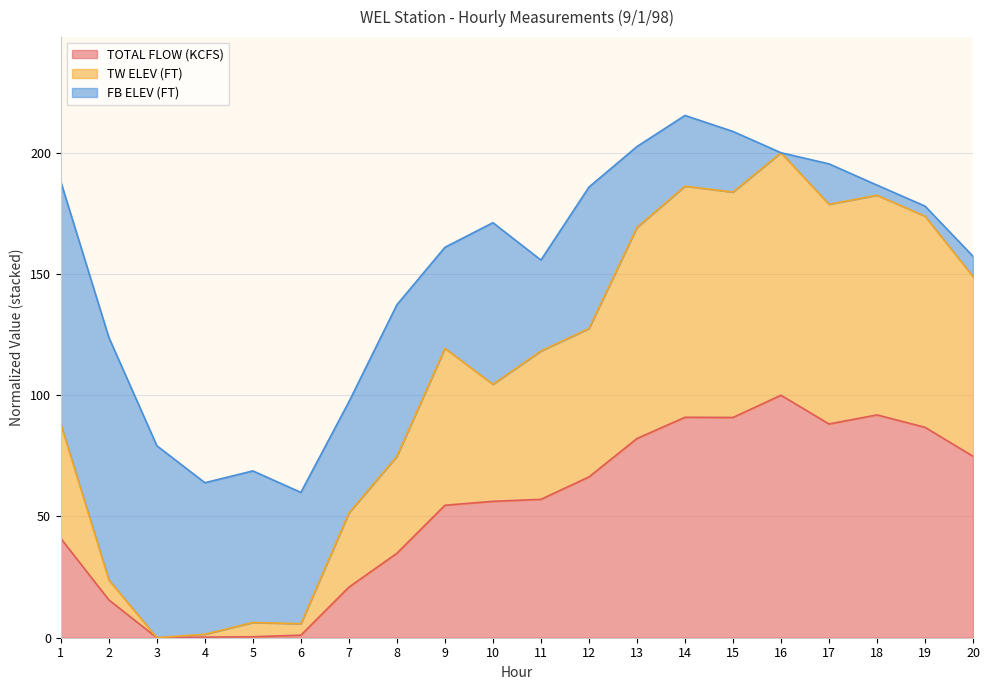

The TOTAL FLOW (KCFS) series shows 126.7 at 14. True or false?

False